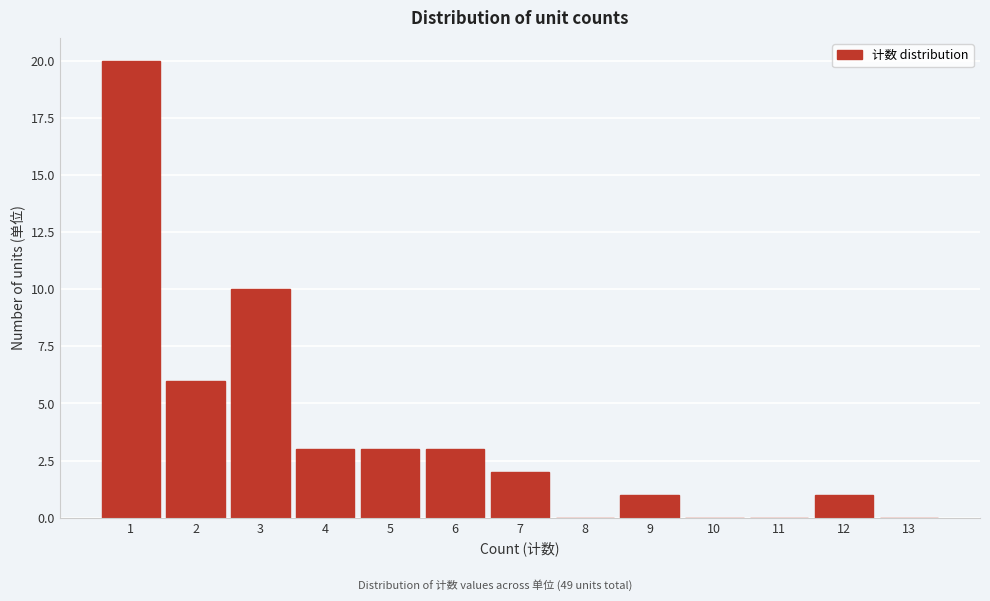

Reading right to left, extract all data points from this chart.

13=0	12=1	11=0	10=0	9=1	8=0	7=2	6=3	5=3	4=3	3=10	2=6	1=20